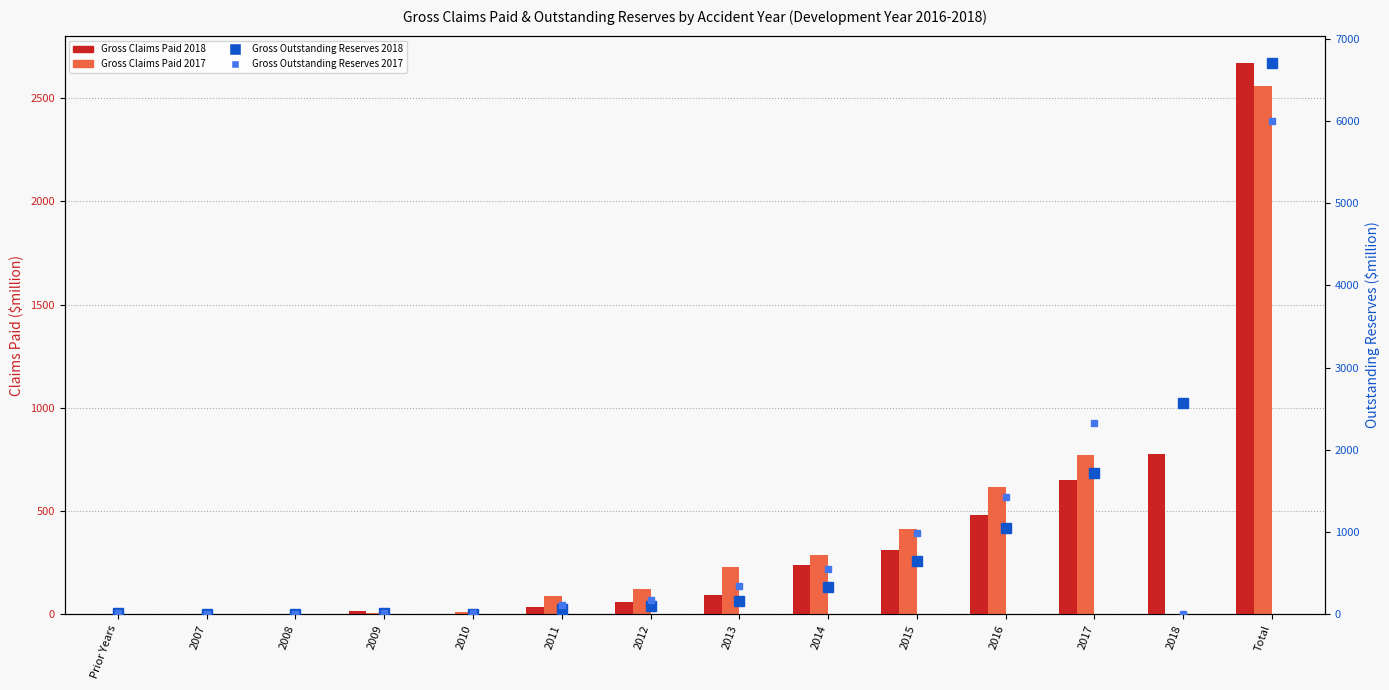

Reading right to left, extract all data points from this chart.

Gross Claims Paid 2018: 2668.0	775.3	649.0	483.8	313.0	241.3	94.5	58.8	36.2	3.0	15.5	1.4	0.2	-4.0
Gross Claims Paid 2017: 2559.7	0.0	771.3	618.8	414.6	286.4	230.7	123.1	88.4	13.0	4.7	4.1	0.7	3.9
Gross Outstanding Reserves 2018: 6702.3	2567.0	1725.7	1051.2	654.5	331.0	160.9	106.6	61.6	8.2	15.9	6.3	0.5	12.9
Gross Outstanding Reserves 2017: 5996.0	0.0	2327.9	1423.8	989.9	556.4	343.8	179.0	112.4	18.6	14.4	8.7	2.5	18.6